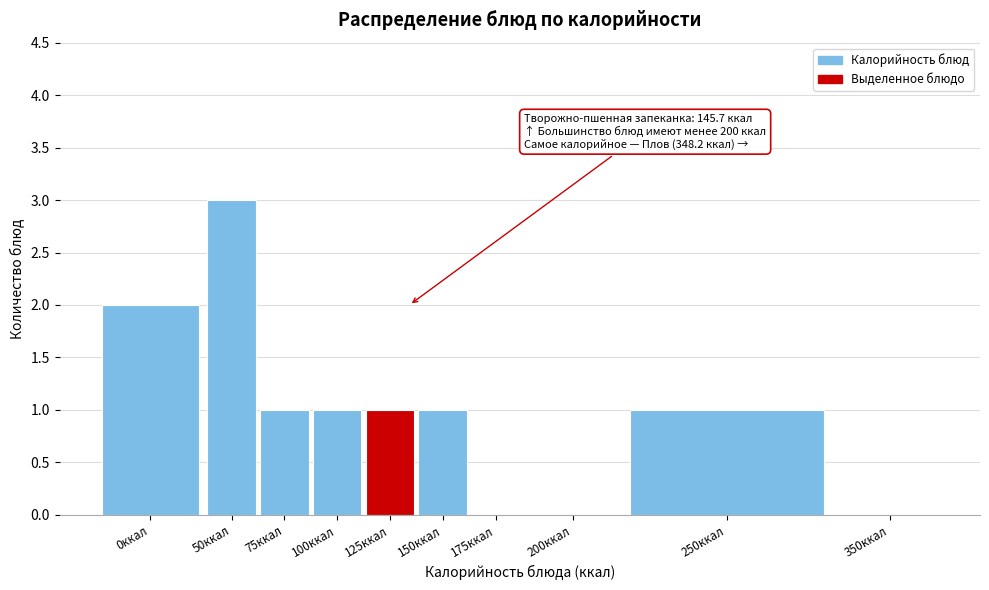

Reading right to left, extract all data points from this chart.

350ккал=0	250ккал=1	200ккал=0	175ккал=0	150ккал=1	125ккал=1	100ккал=1	75ккал=1	50ккал=3	0ккал=2